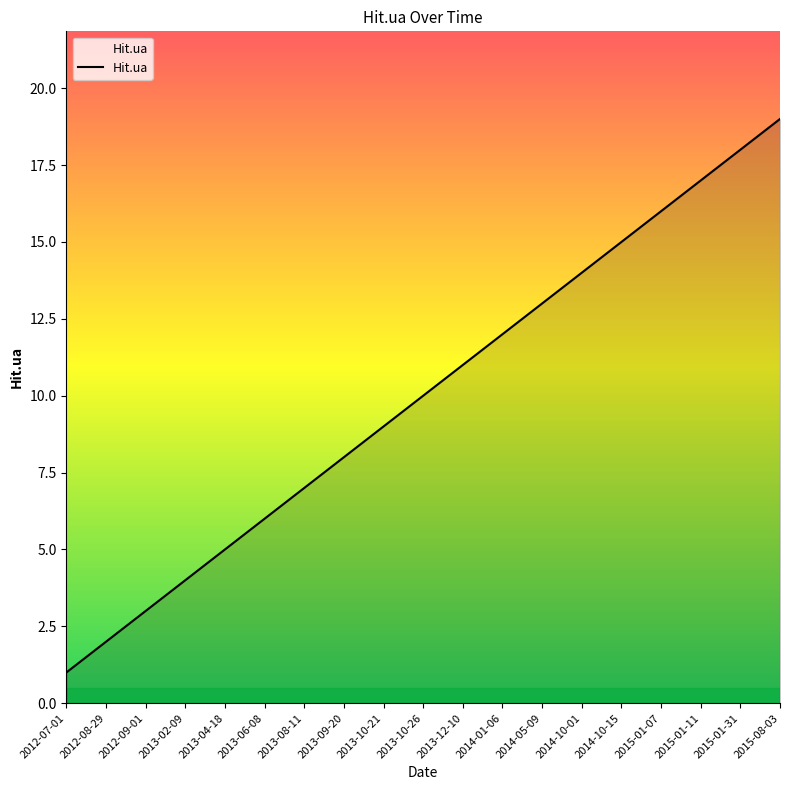

Reading left to right, extract all data points from this chart.

2012-07-01=1	2012-08-29=2	2012-09-01=3	2013-02-09=4	2013-04-18=5	2013-06-08=6	2013-08-11=7	2013-09-20=8	2013-10-21=9	2013-10-26=10	2013-12-10=11	2014-01-06=12	2014-05-09=13	2014-10-01=14	2014-10-15=15	2015-01-07=16	2015-01-11=17	2015-01-31=18	2015-08-03=19